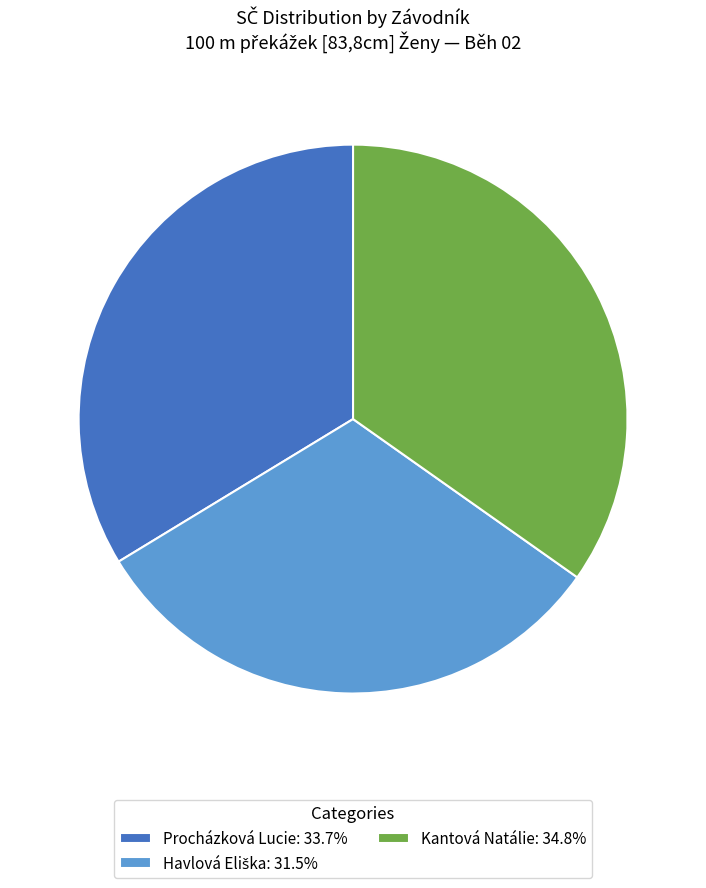

Is there a majority slice in this chart?

No